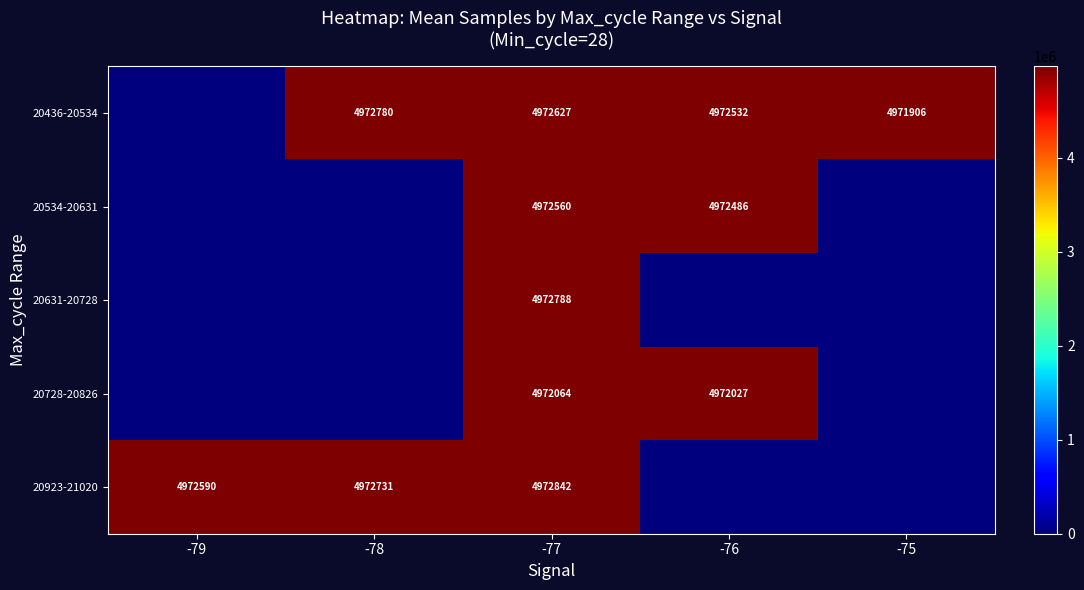

The value of 20923-21020 at -79 is 8735605. True or false?

False